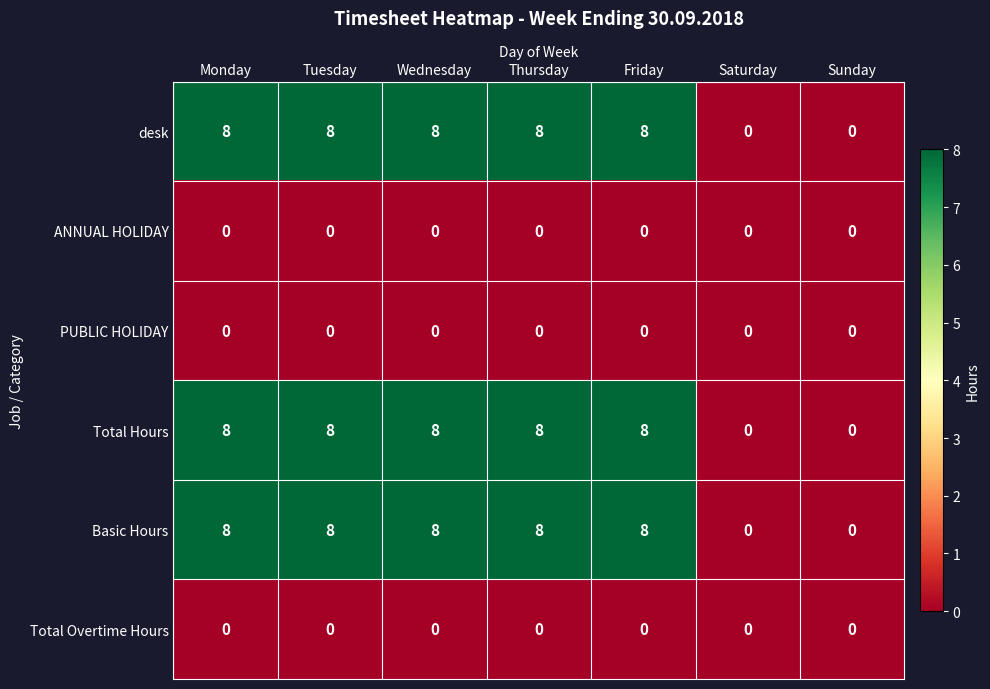

What value does the Basic Hours series have at Tuesday?

8